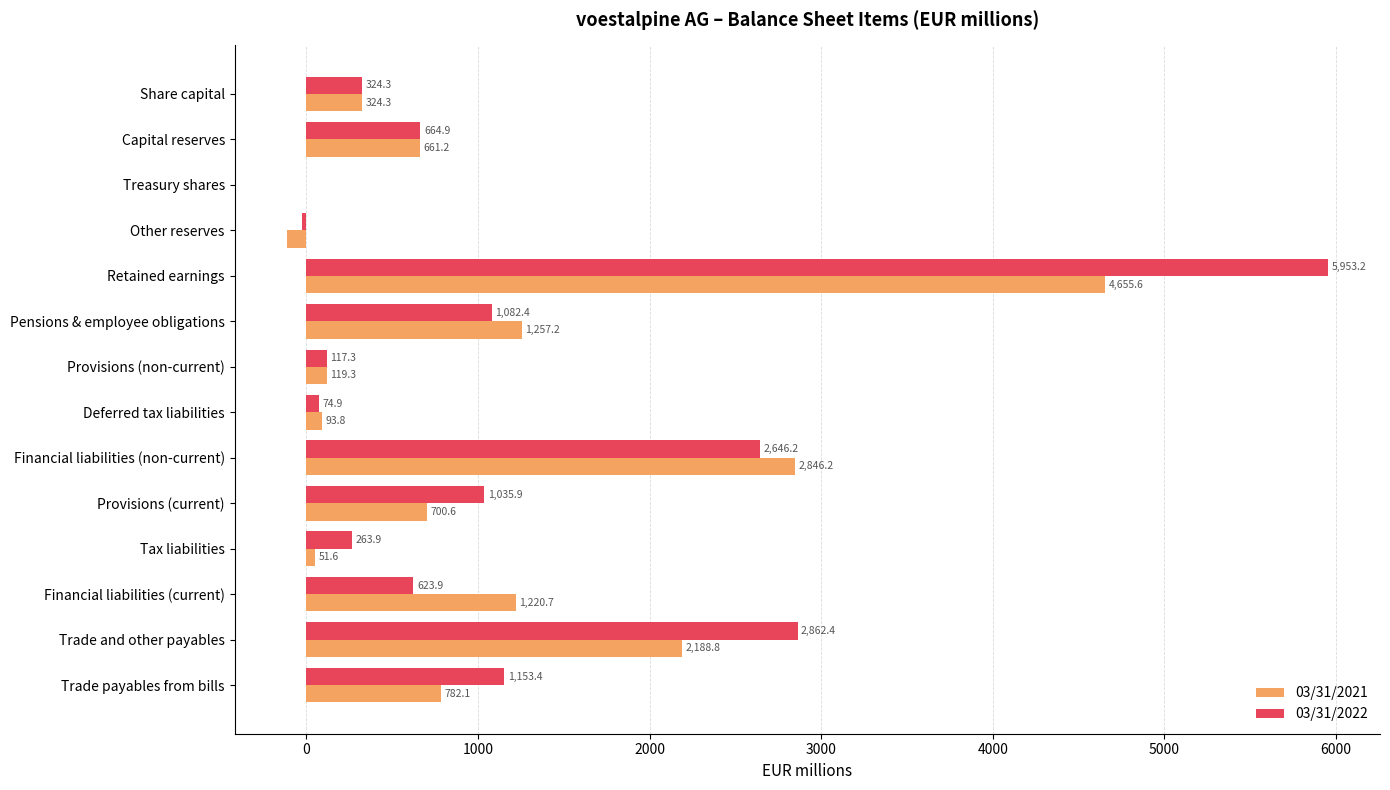

The 03/31/2022 series shows 1035.9 at Provisions (current). True or false?

True